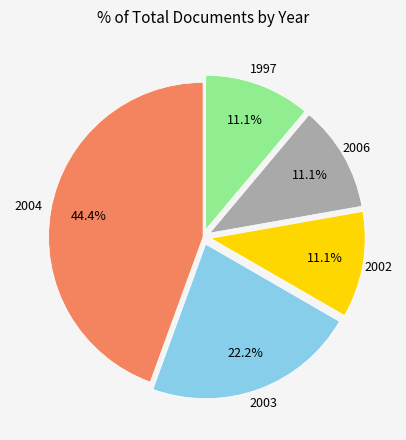

What is the largest slice in the pie chart?

2004